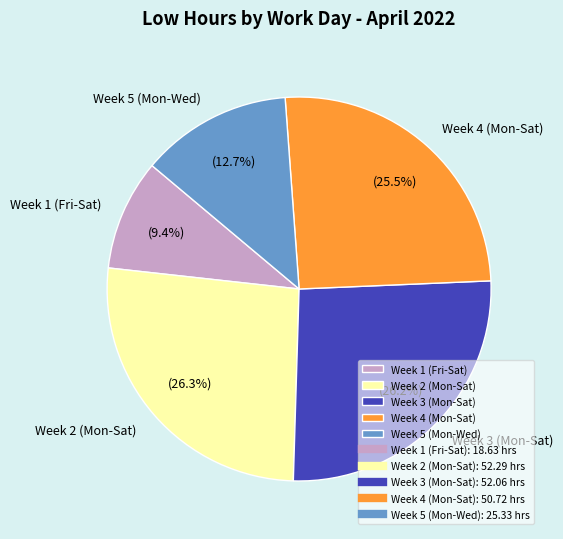

Is there any slice that represents more than half of the pie?

No